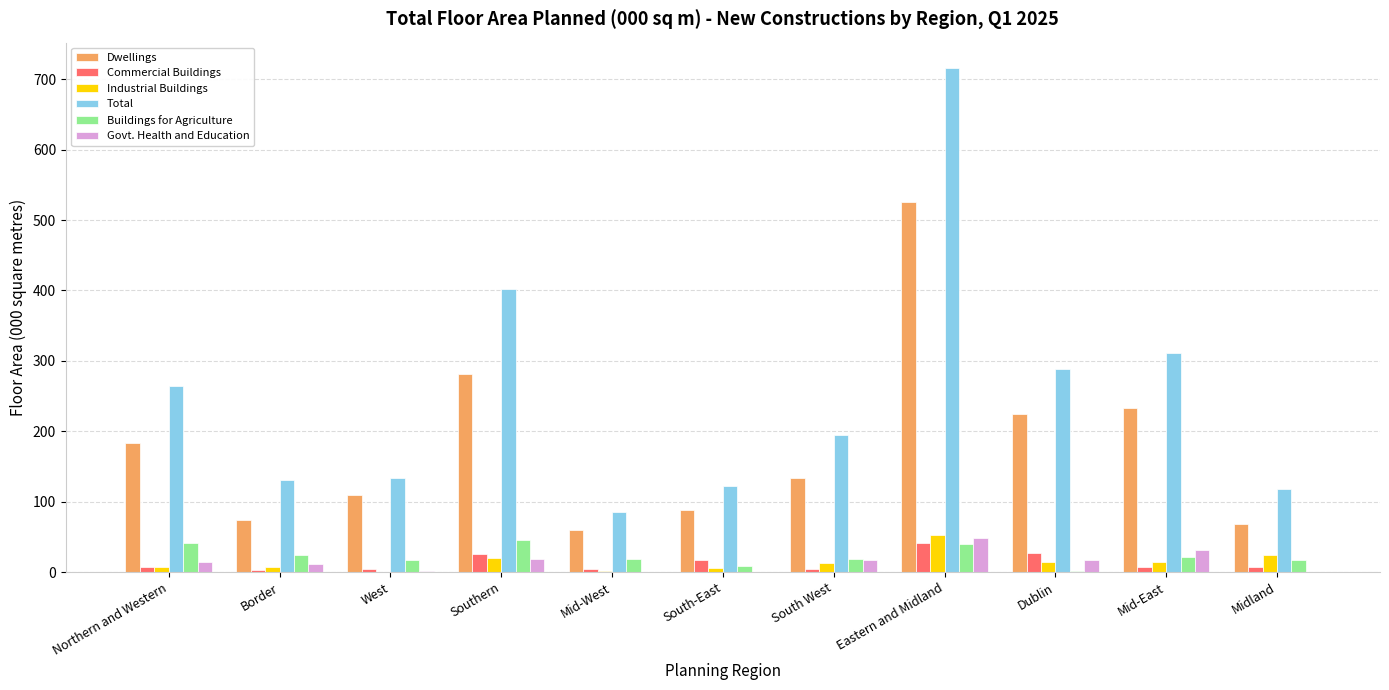

How many data points does each series have?

11